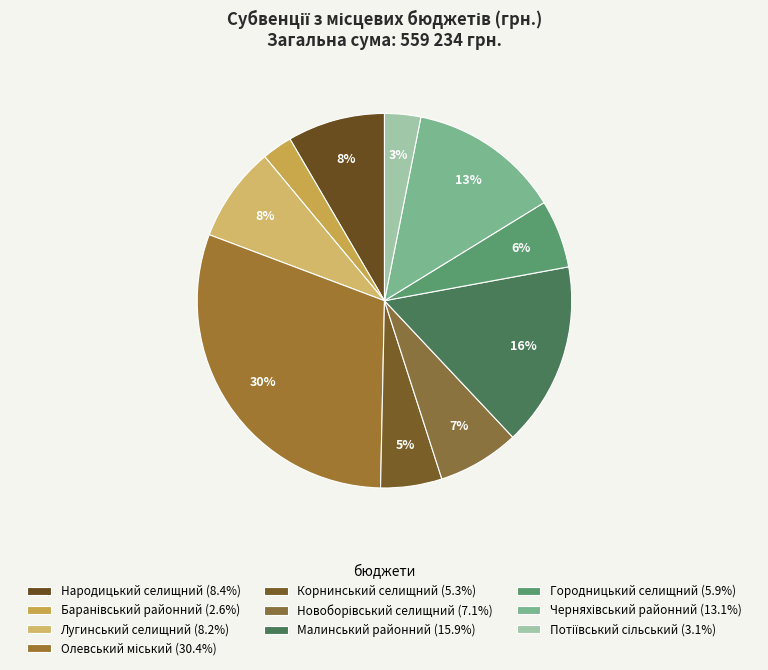

Which category has the biggest portion of the pie?

Олевський
міський